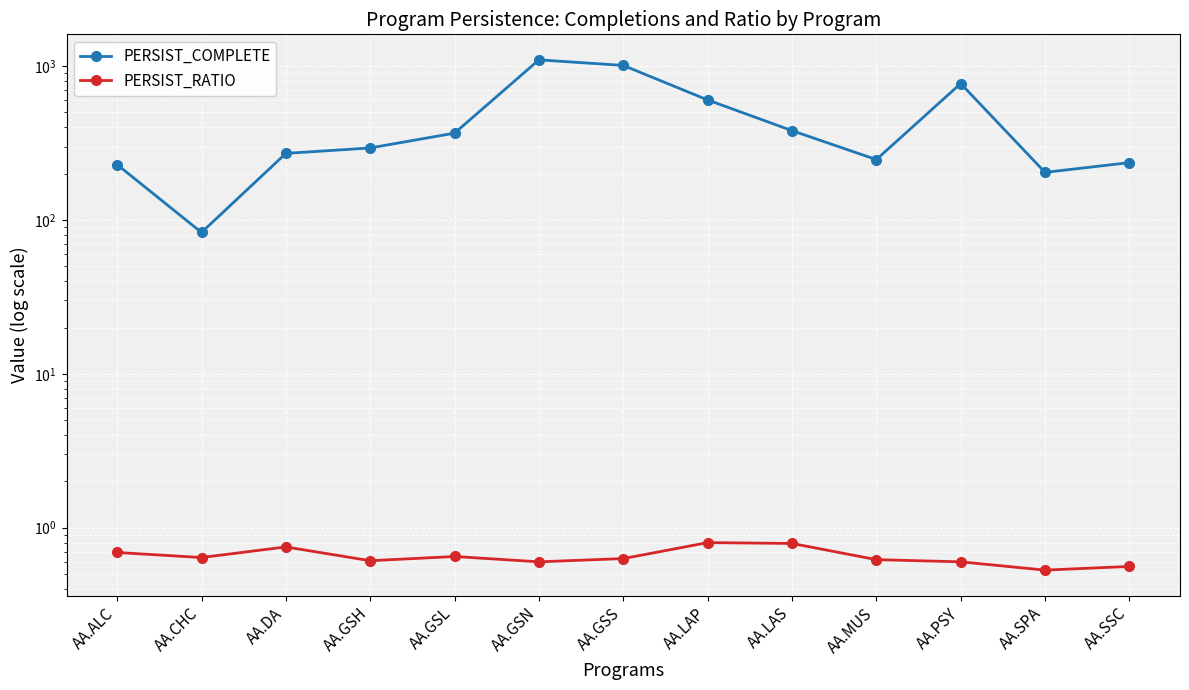

The value of PERSIST_RATIO at AA.PSY is 0.6. True or false?

True